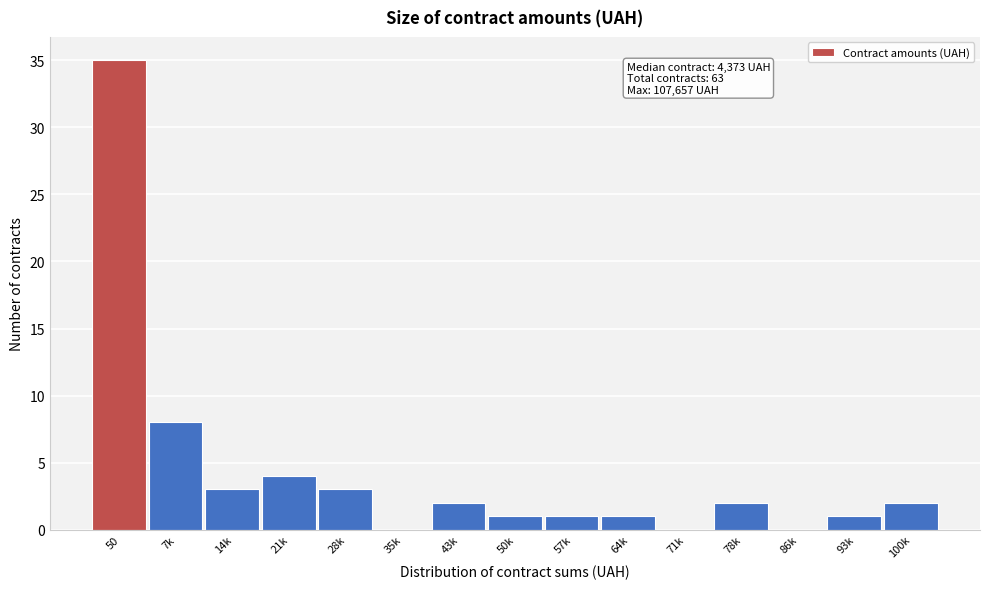

Reading left to right, what are all the values shown in this chart?

50=35	7k=8	14k=3	21k=4	28k=3	35k=0	43k=2	50k=1	57k=1	64k=1	71k=0	78k=2	86k=0	93k=1	100k=2